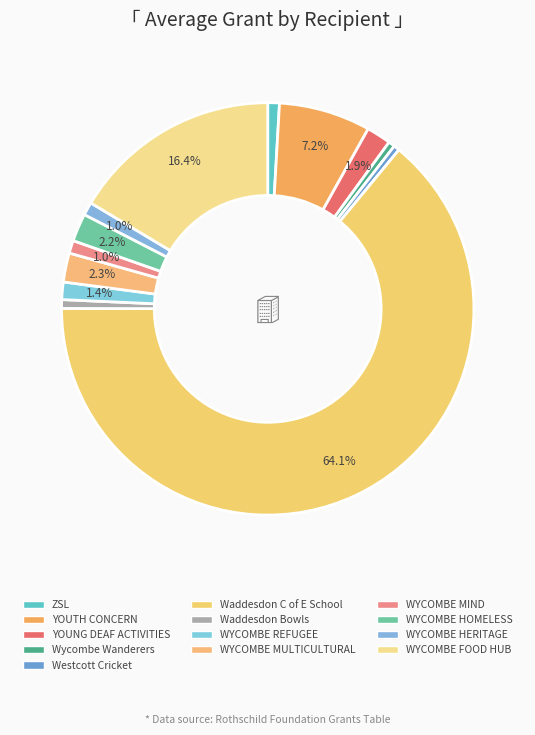

Count the number of slices in the pie.

13